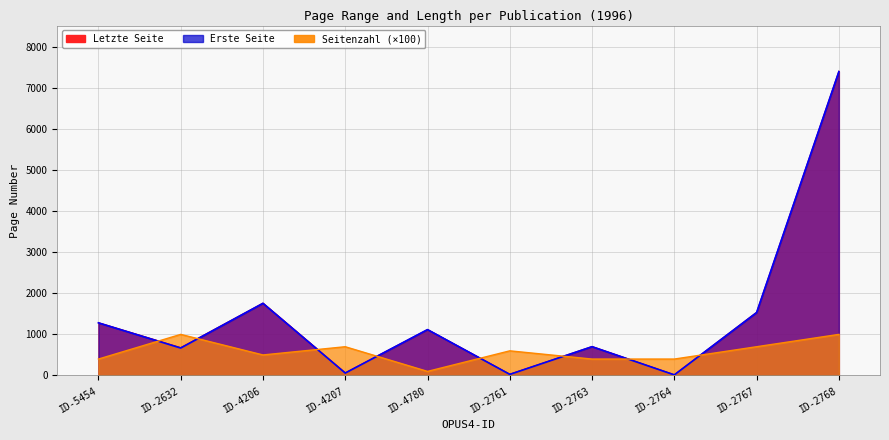

How many values in the Letzte Seite series exceed 1118?

4